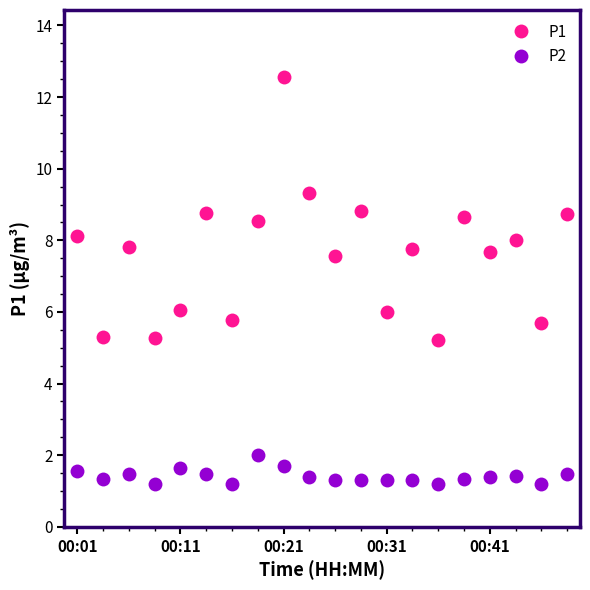

Which series has the widest spread of values?

P1